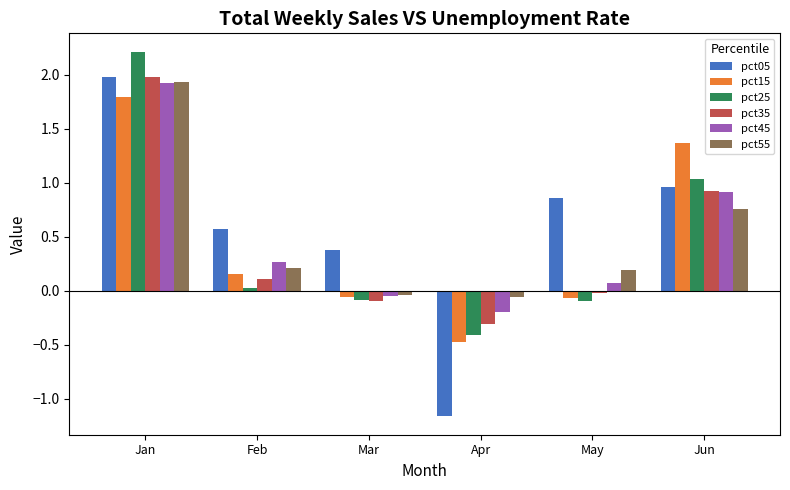

What are all the series names shown in the legend?

pct05, pct15, pct25, pct35, pct45, pct55